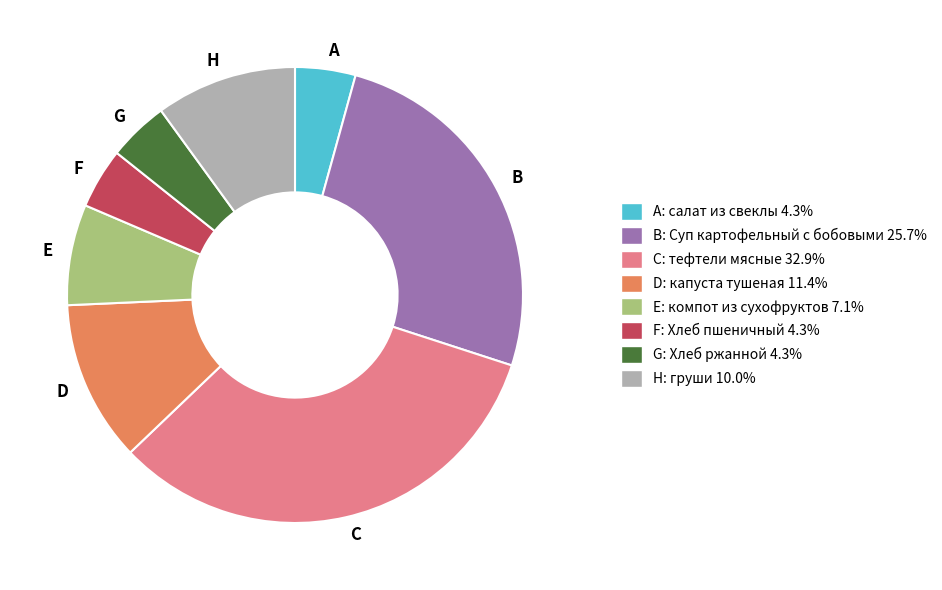

Between F and E, which is larger?

E